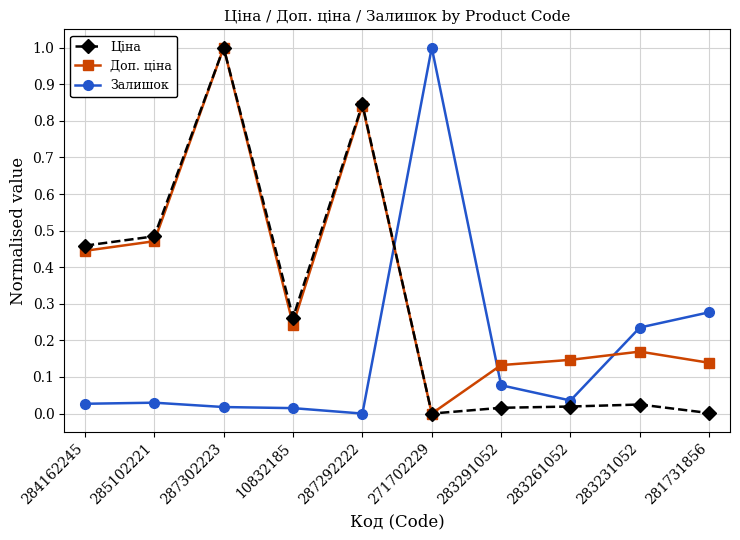

Where is the first local minimum for Ціна?

10832185